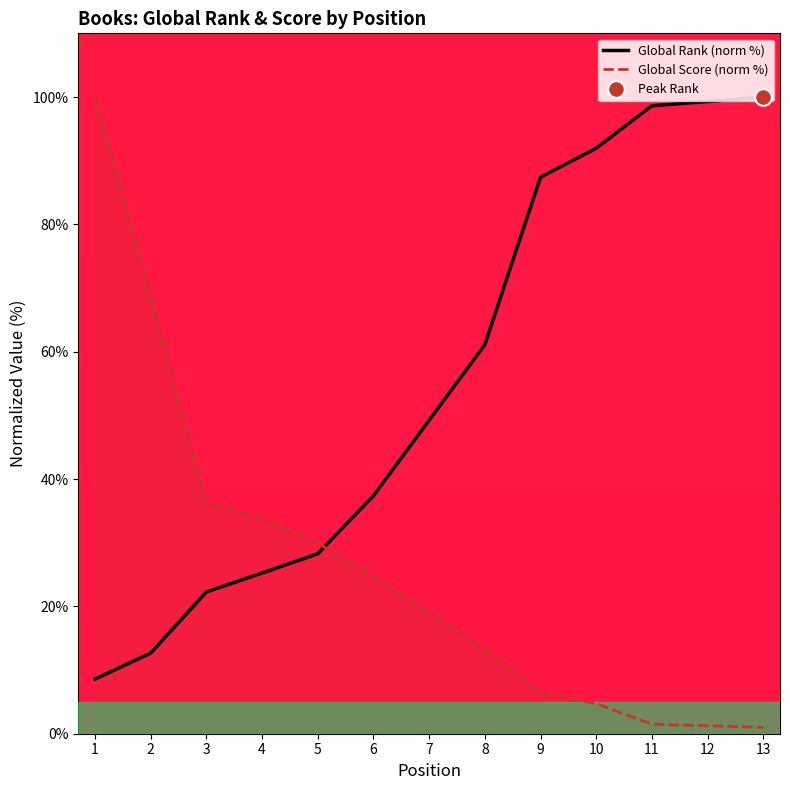

What are all the series names shown in the legend?

Global Rank (norm %), Global Score (norm %)